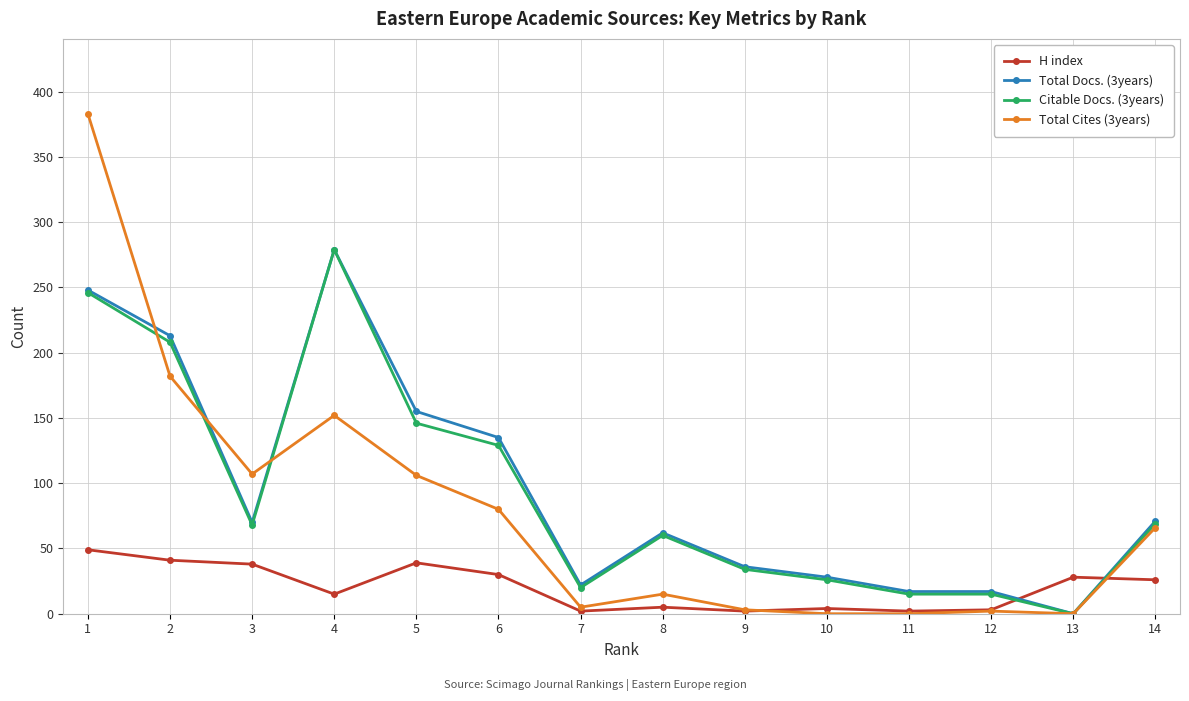

The Total Docs. (3years) series shows 71 at 14. True or false?

True